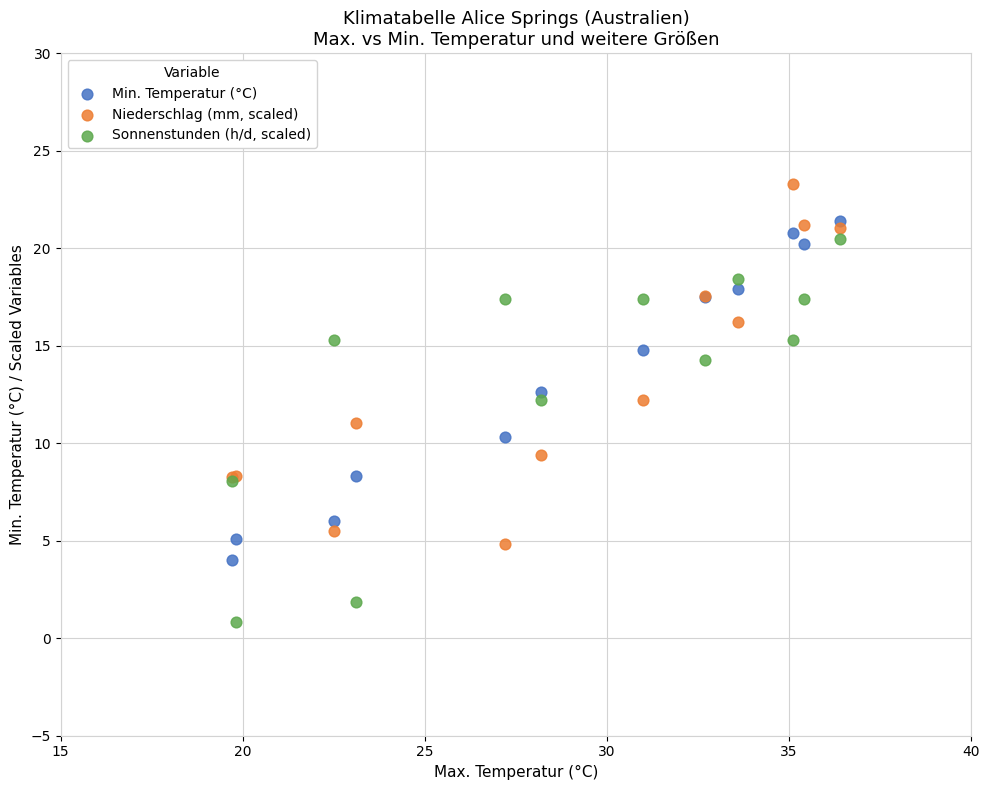

Which series contains the highest Y value?

Niederschlag (mm, scaled)